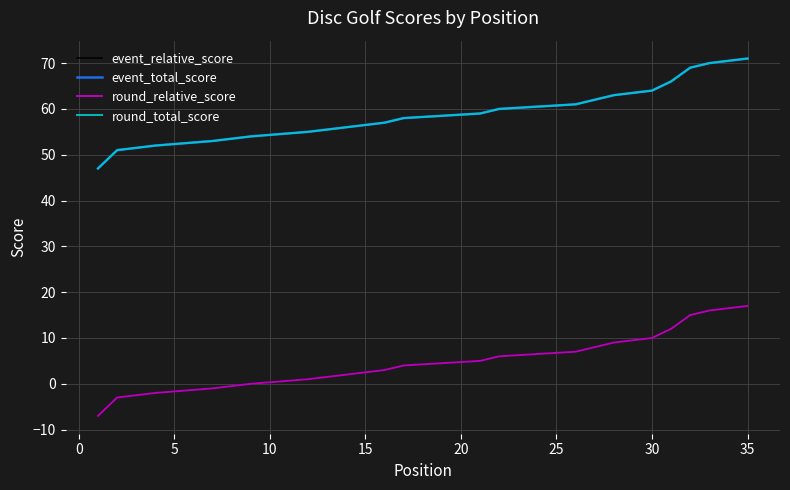

At which category is the sum across all series the highest?

35